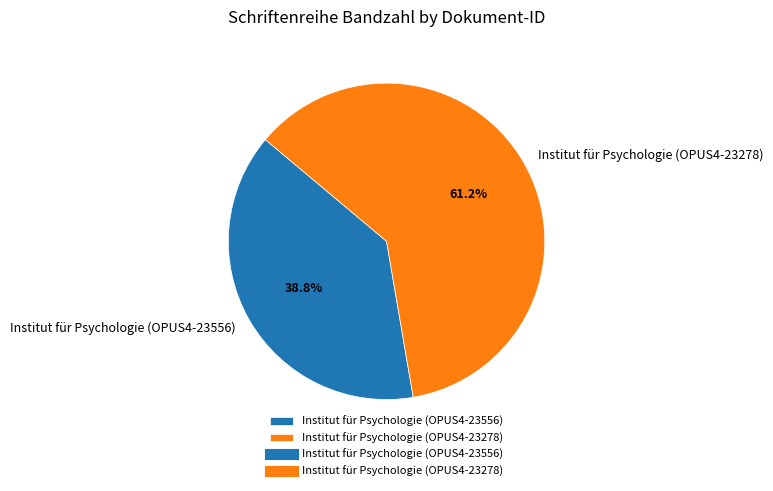

The Institut für Psychologie (OPUS4-23278) slice represents 61% of the pie. True or false?

True